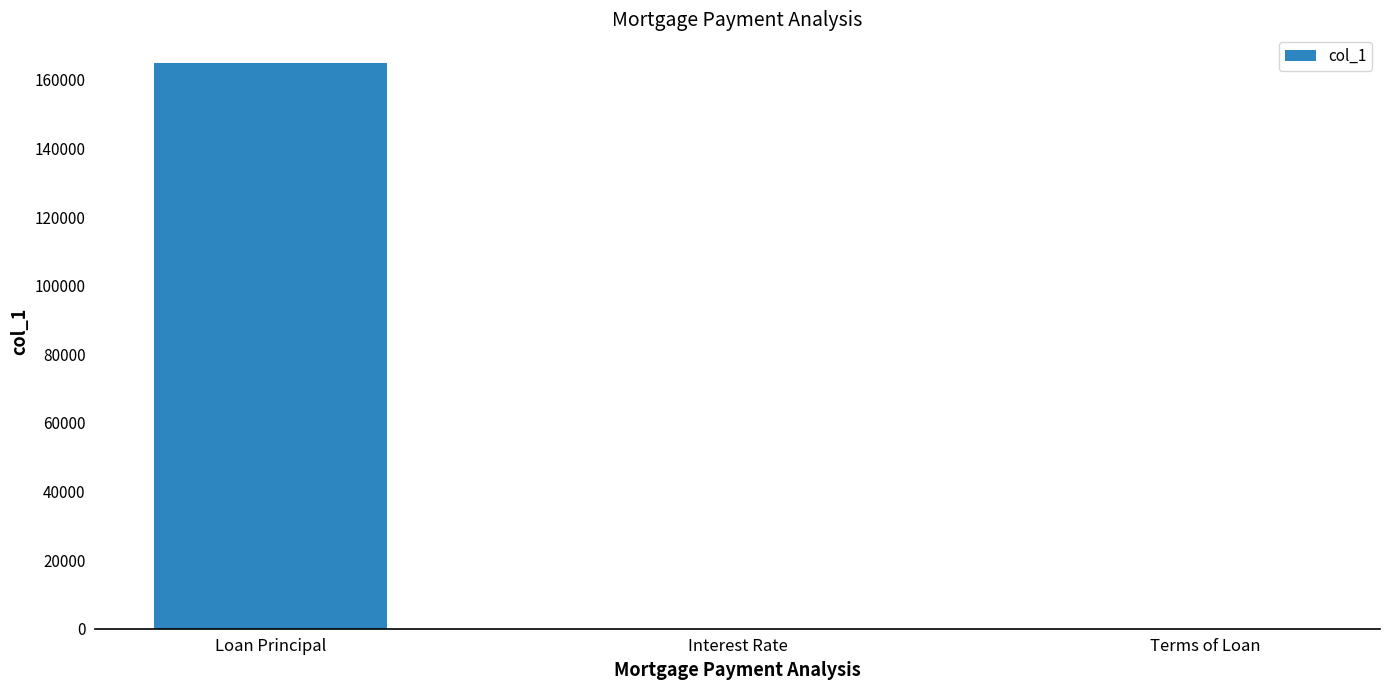

The value at Loan Principal is 235951.3. True or false?

False